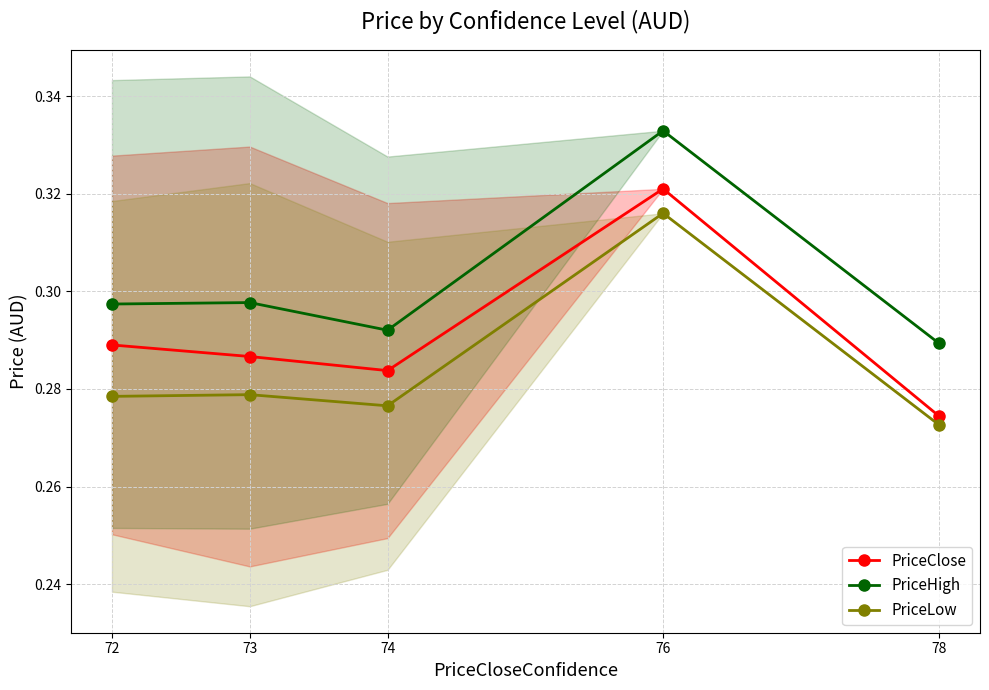

Where is PriceHigh nearest to the value 0?

78